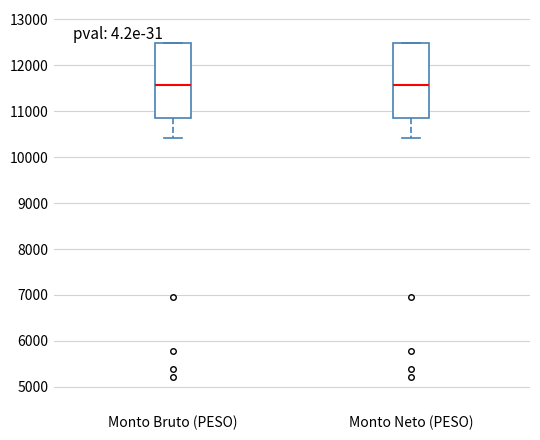

Reading left to right, transcribe this box plot: for each box, give where its median line is, the range the box spans, and where its two whiskers end, as read against the y-axis. The values are not printed on the chart, so give them approximately, as read against the axis.

Monto Bruto (PESO): median 11600, box 10900 to 12500, whiskers 10400 to 12500
Monto Neto (PESO): median 11600, box 10900 to 12500, whiskers 10400 to 12500